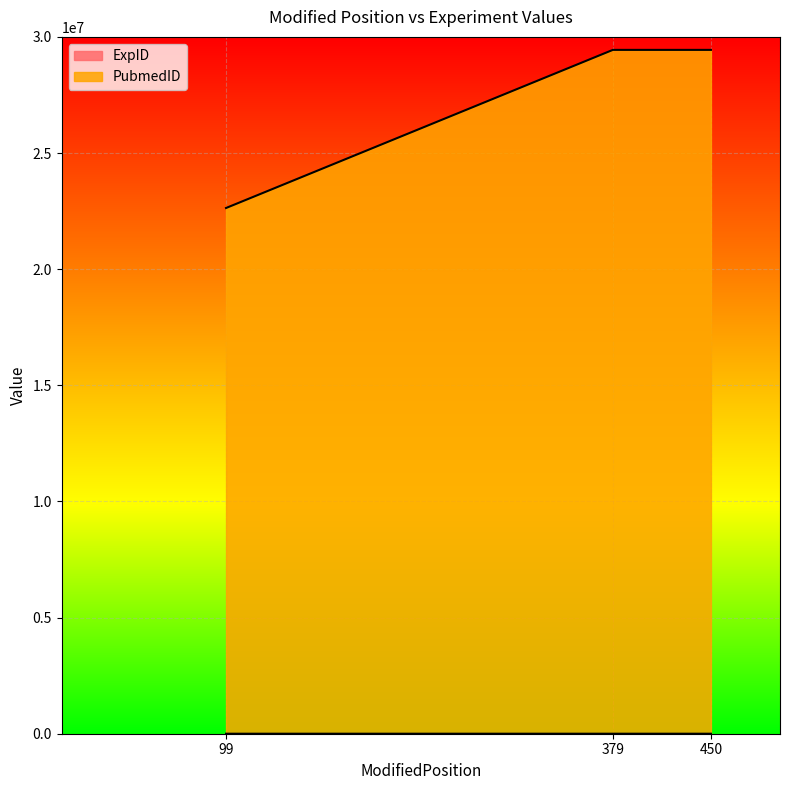

Is the value of ExpID at 99 greater than the value of PubmedID at 450?

No